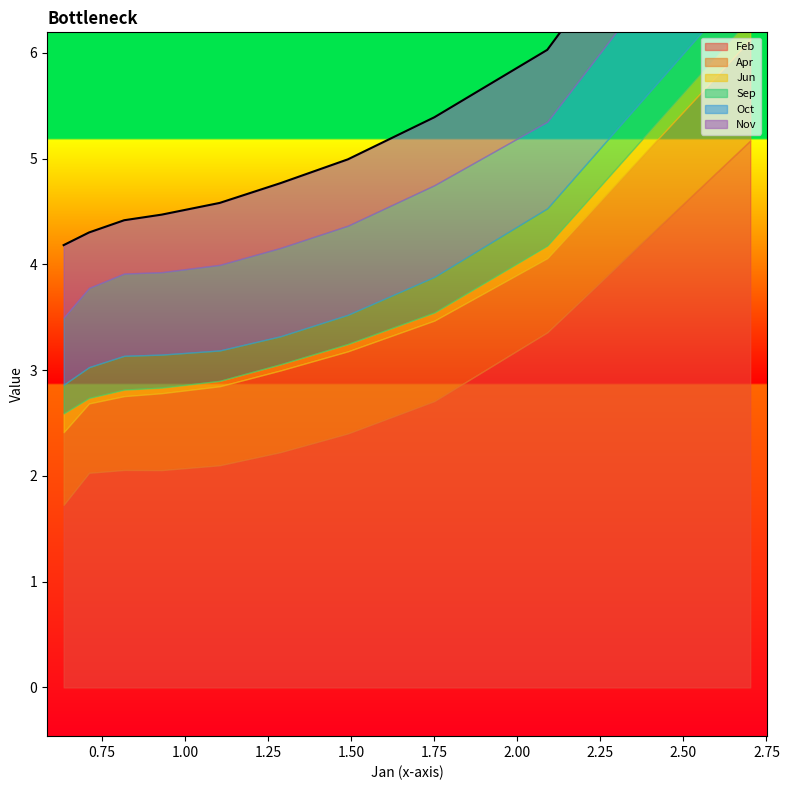

Between pct05 and pct95, which series saw the biggest shift?

Feb